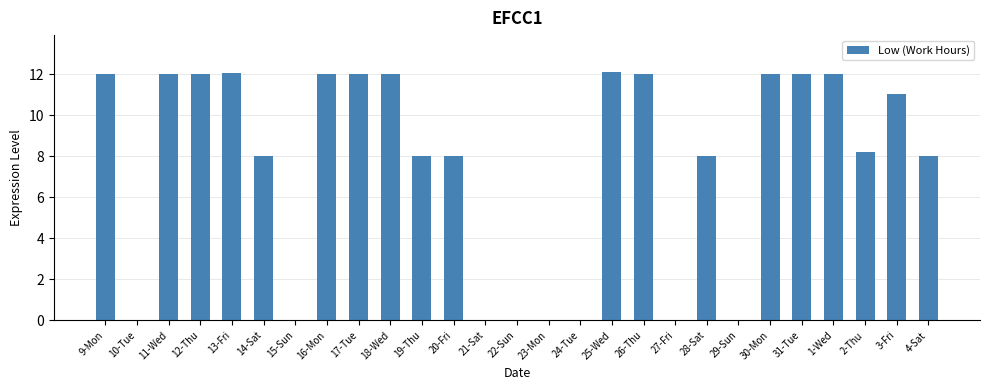

Count the number of data series in this chart.

1